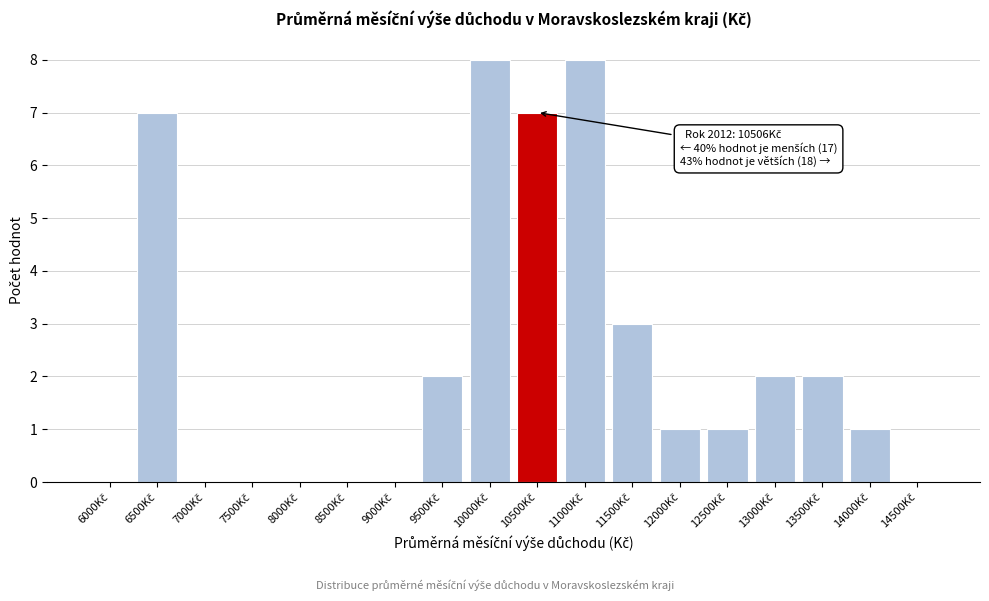

What is the sum of all values?

42